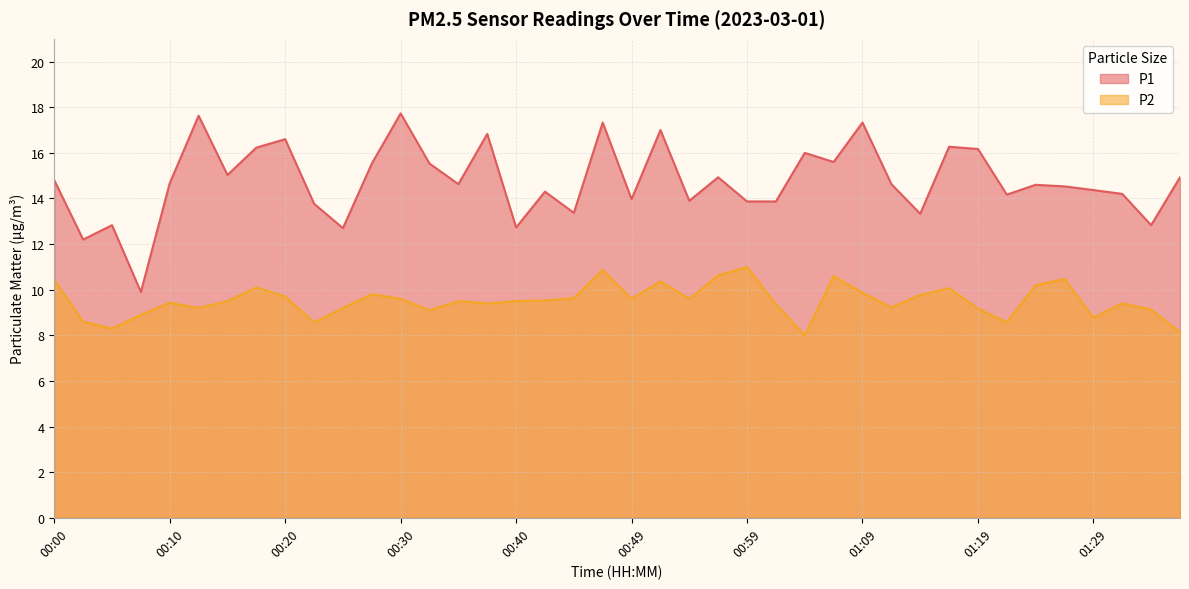

What is the difference between the highest and lowest values at 01:29?

5.6